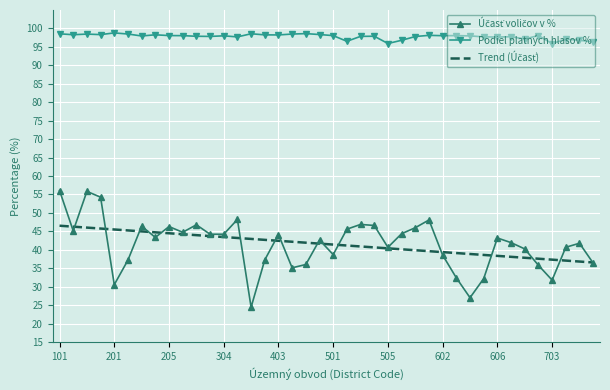

What is the smallest value displayed?

24.4